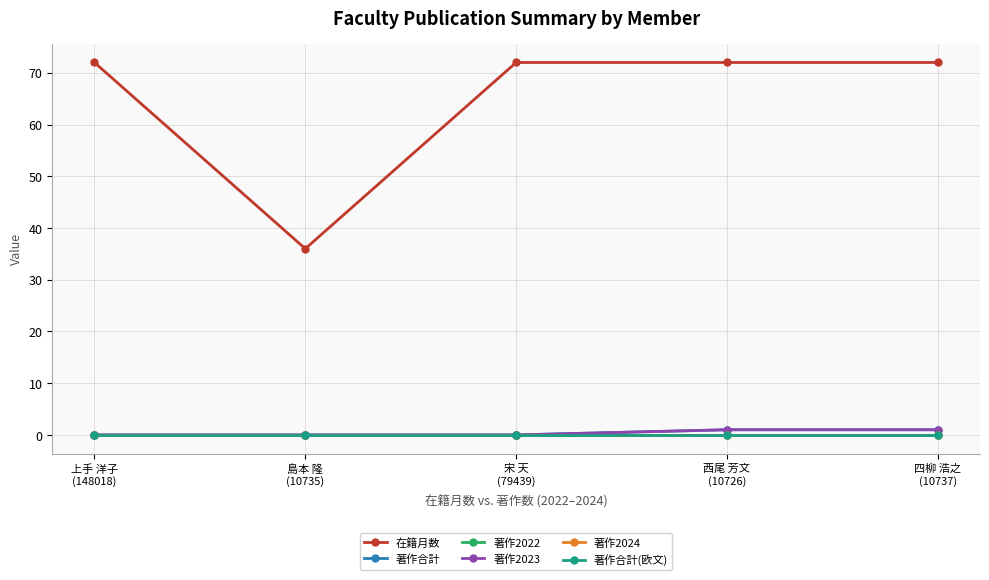

True or false: 著作合計(欧文) and 在籍月数 cross at least once.

False